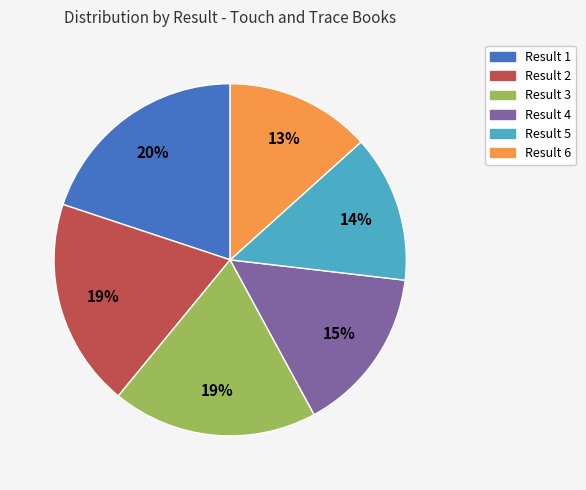

Do Result 3 and Result 2 together represent more than half of the pie?

No